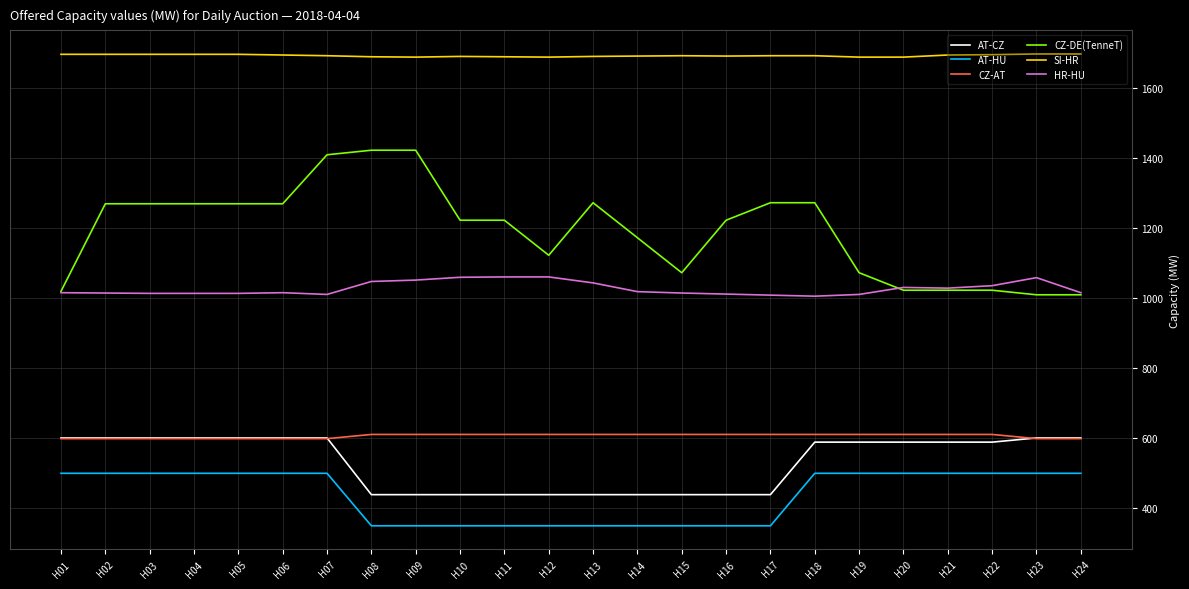

What is the maximum value for AT-HU?

500